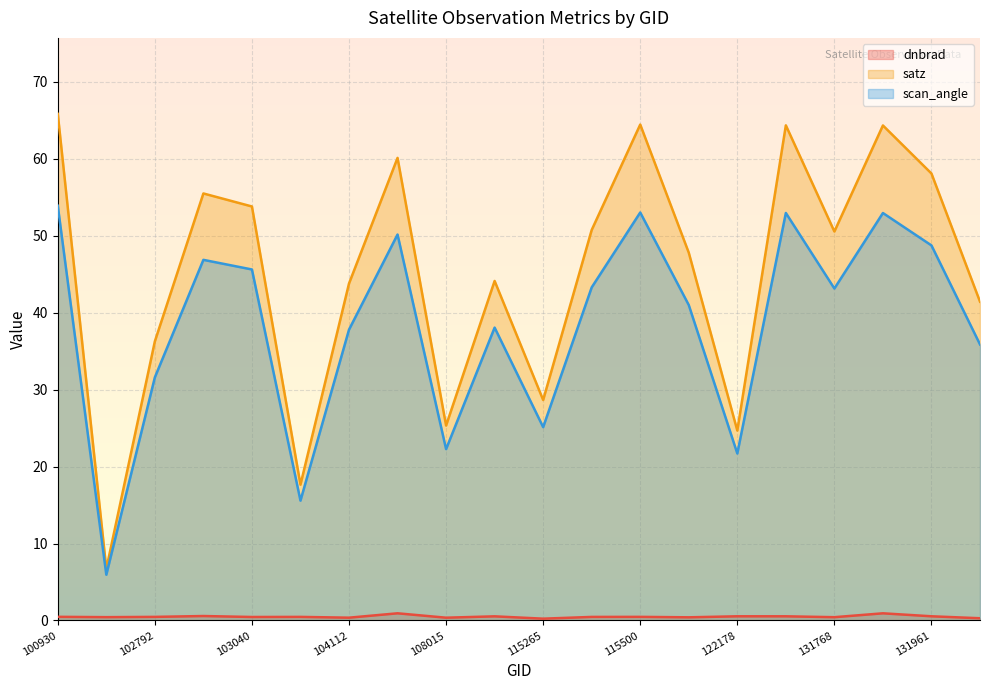

True or false: dnbrad has more than 1 points higher than both neighbors.

True